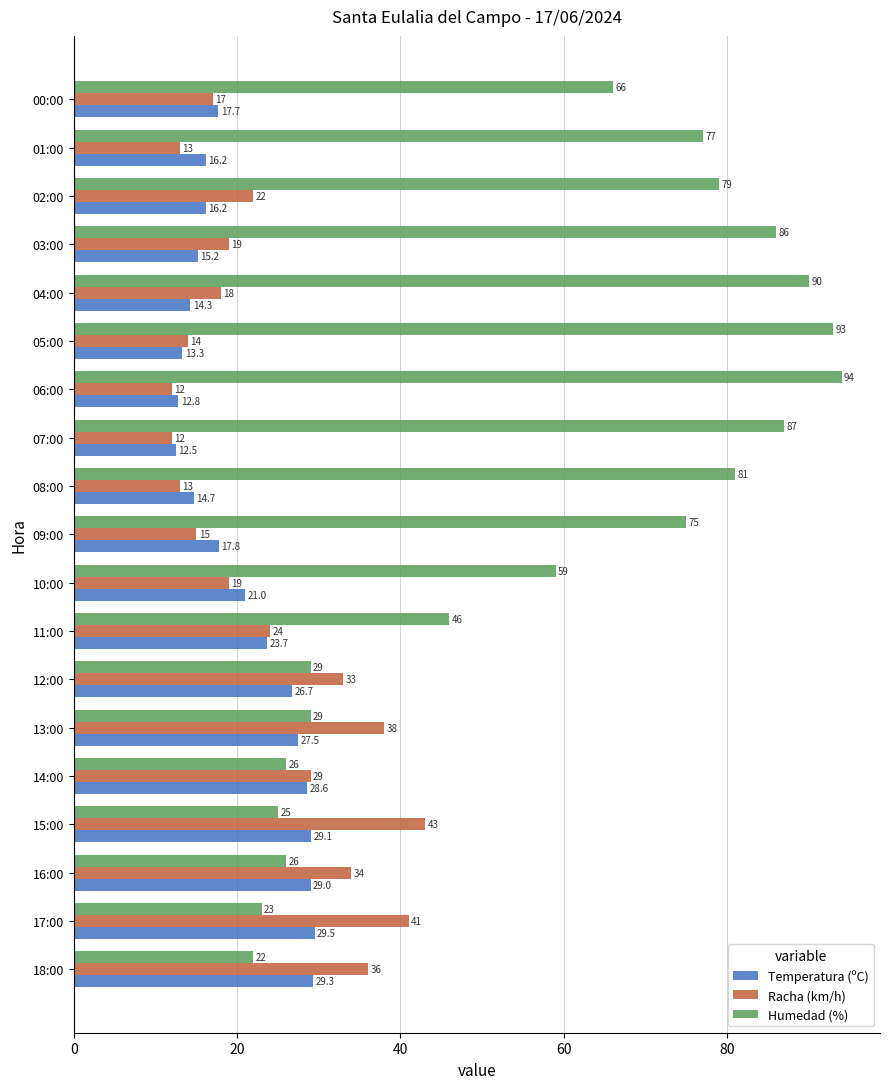

What is the average value of the Temperatura (ºC) series?

20.8